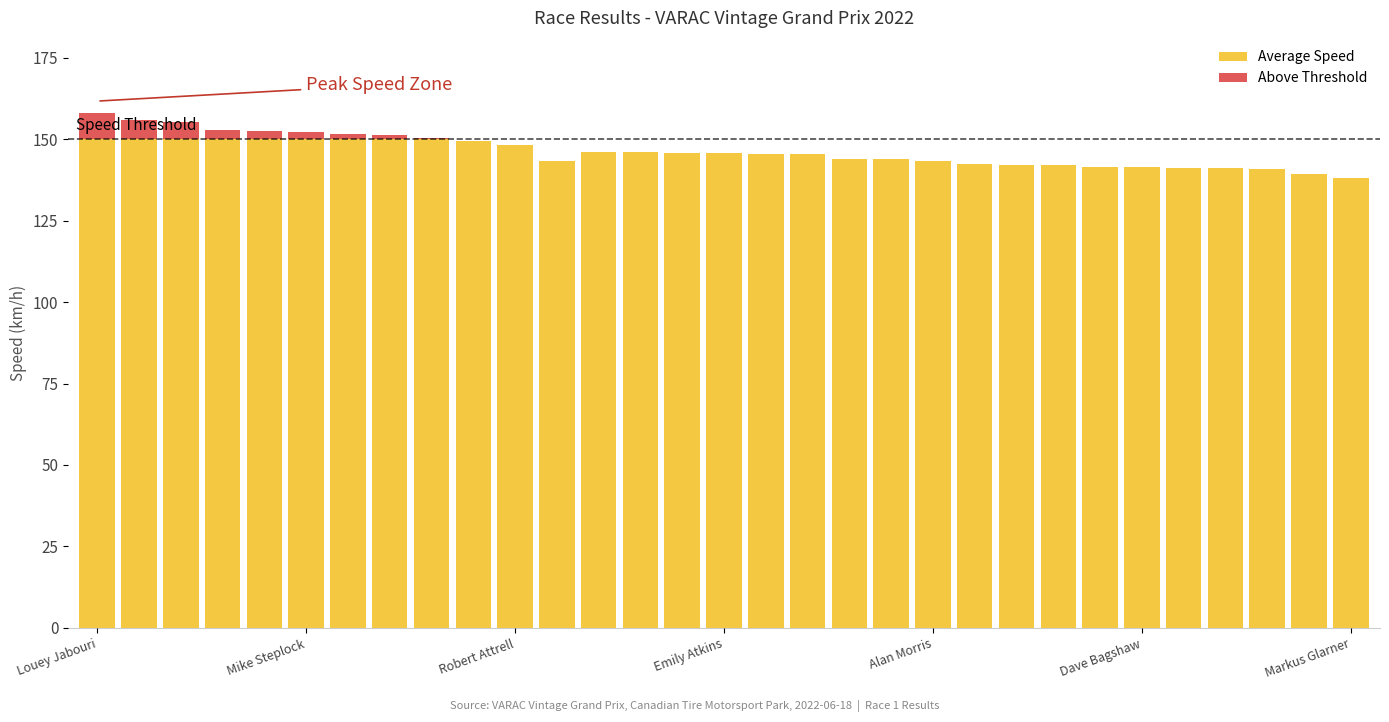

What is the difference between the Average Speed values at 17 and 28?

4.6